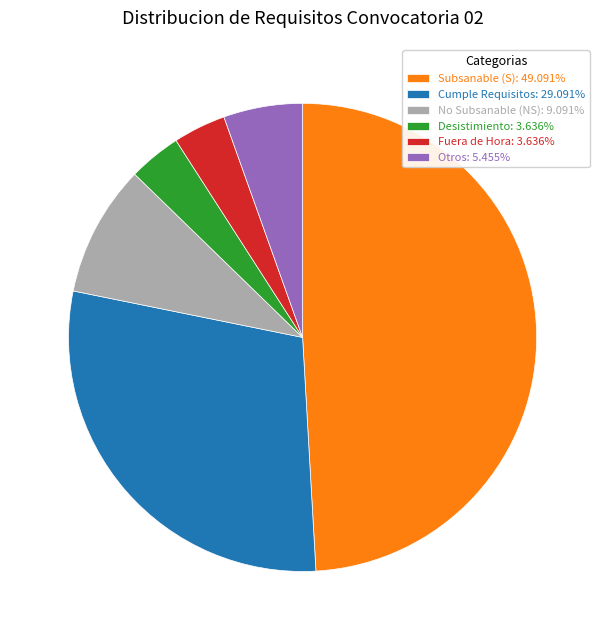

Is Fuera de Hora: 3.636% the majority of the pie?

No